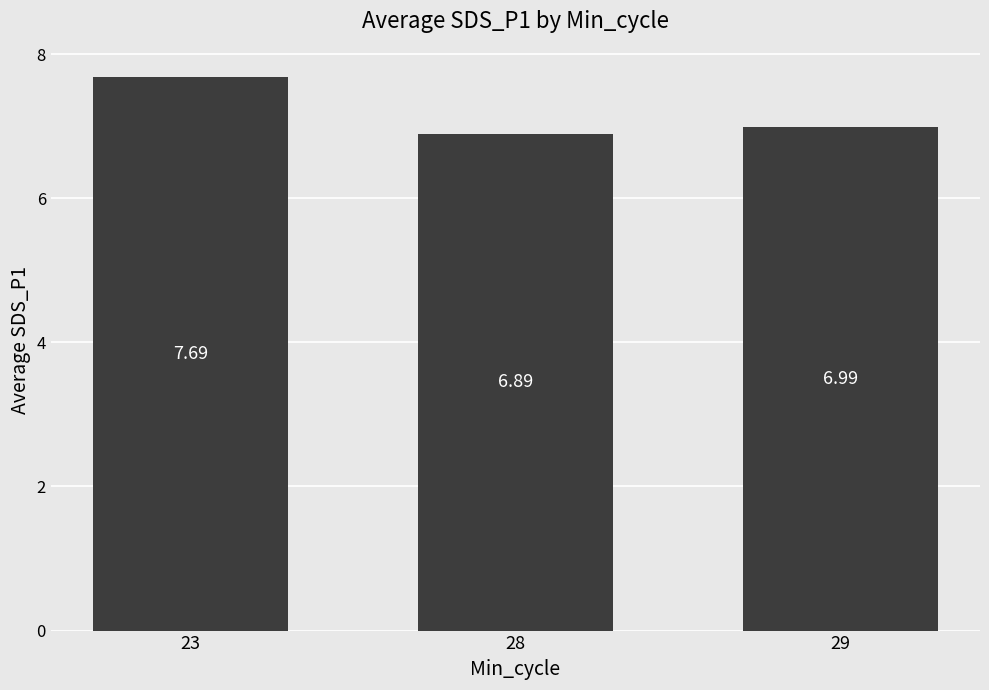

True or false: the data shows 7.0 at 29.

True